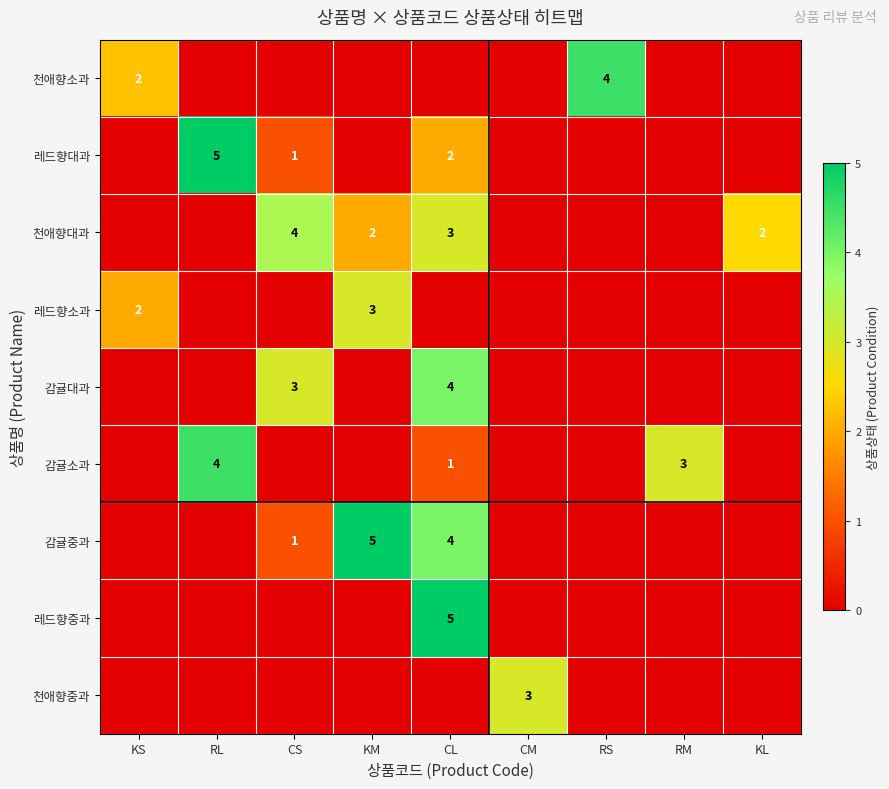

What is the difference between the highest and lowest values at KM?

5.0